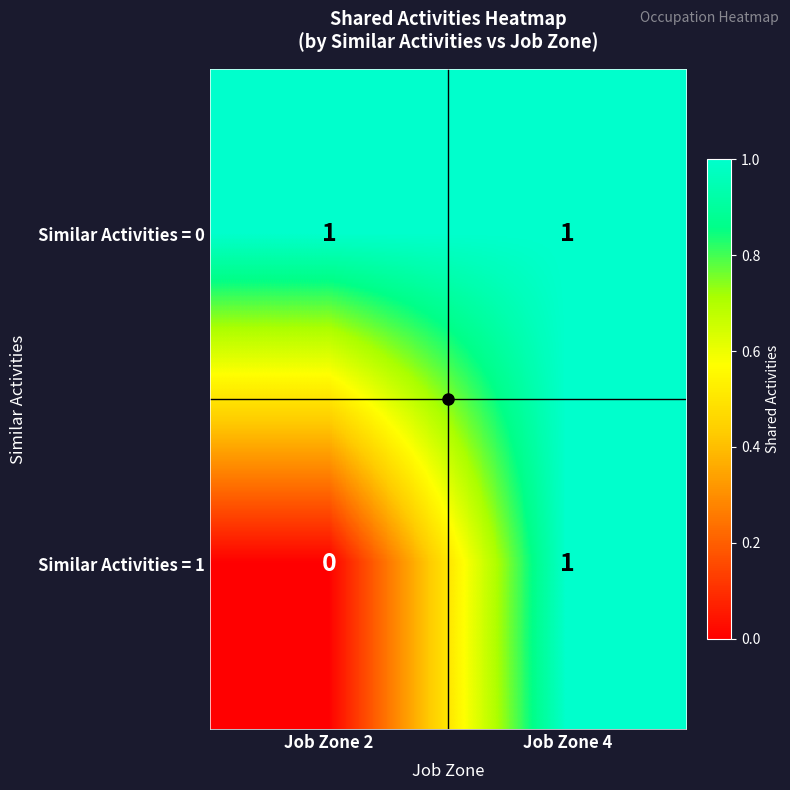

Where is Similar Activities = 1 nearest to the value 0?

Job Zone 2